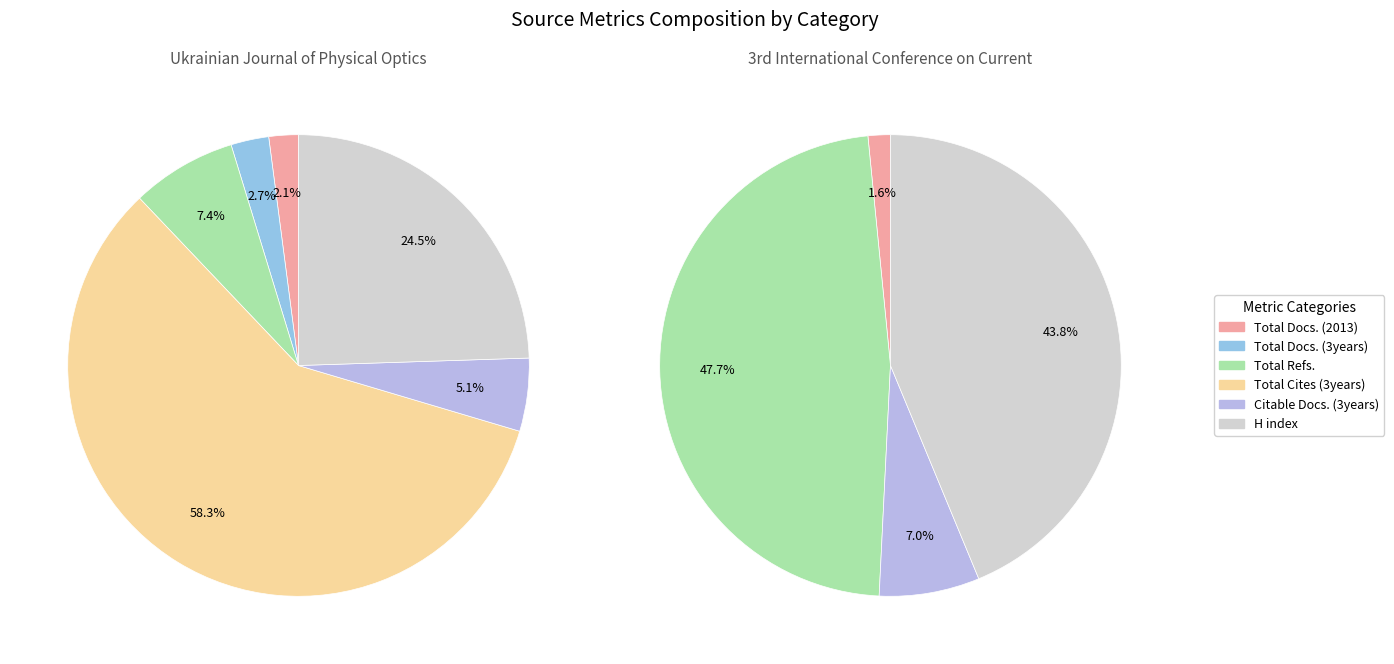

Is it true that 0 is 15% of the pie?

False